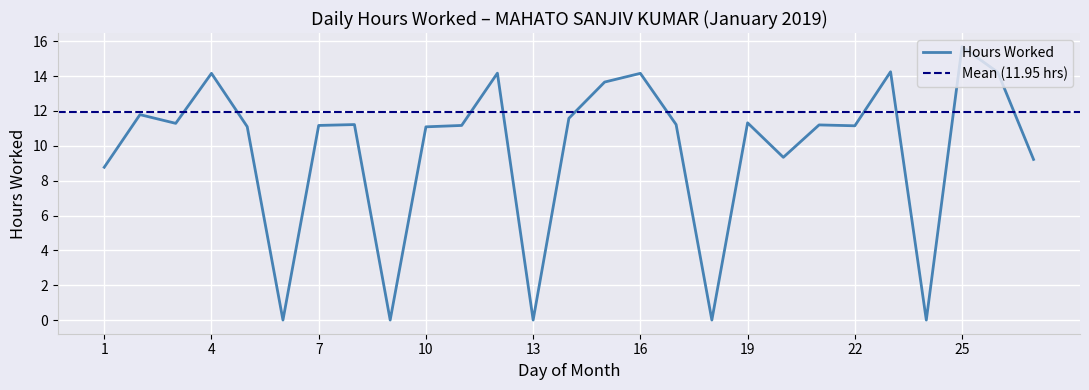

Reading left to right, list all the values displayed in this chart.

8.8	11.8	11.3	14.2	11.1	0.0	11.2	11.2	0.0	11.1	11.2	14.2	0.0	11.6	13.7	14.2	11.2	0.0	11.3	9.3	11.2	11.2	14.2	0.0	15.7	14.2	9.2